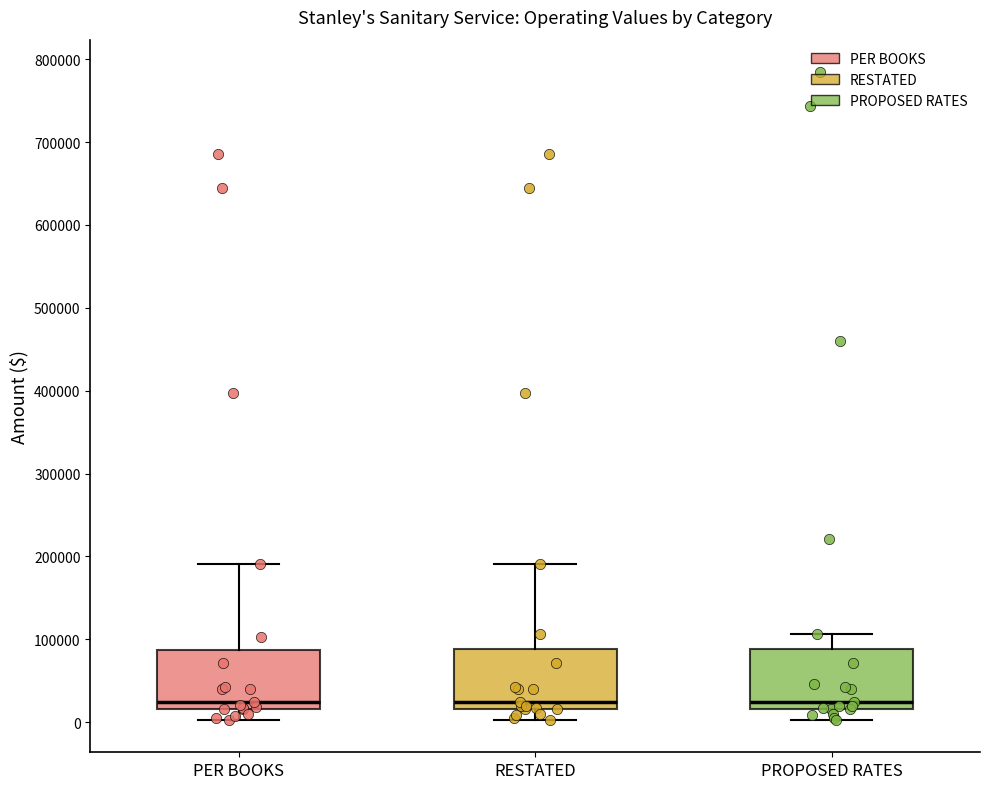

Reading left to right, read every box against the y-axis: the position of its median line, the range the box covers, and the ends of its whiskers. The values are not printed on the chart, so give them approximately, as read against the axis.

PER BOOKS: median 20000 (just above the box's lower edge), box 20000 to 90000, whiskers 0 to 190000
RESTATED: median 20000 (just above the box's lower edge), box 20000 to 90000, whiskers 0 to 190000
PROPOSED RATES: median 20000 (just above the box's lower edge), box 20000 to 90000, whiskers 0 to 110000